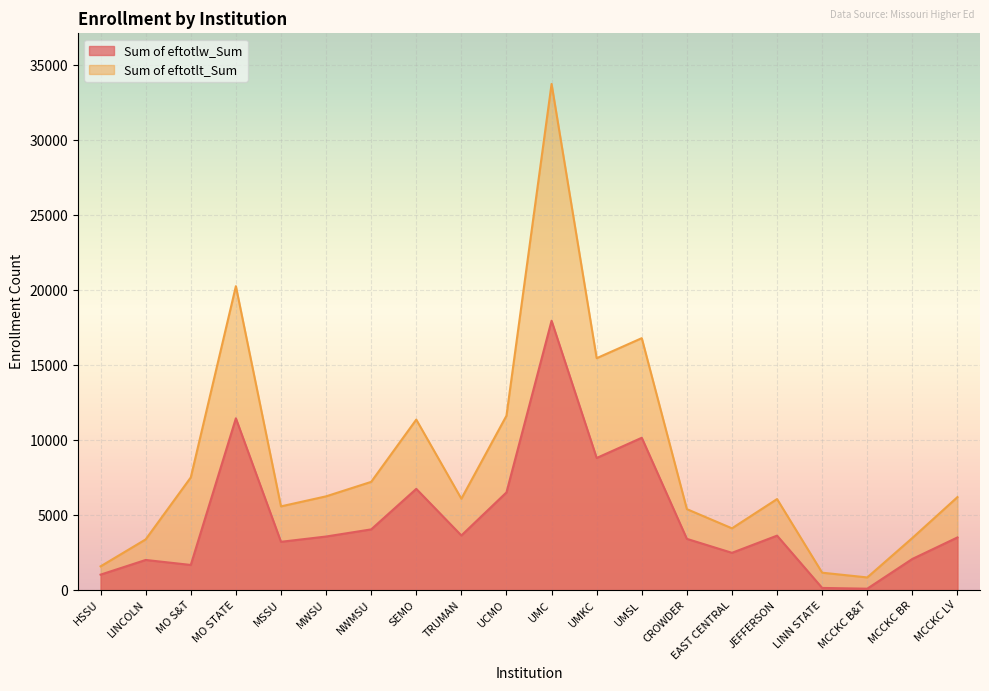

What is the approximate value of Sum of eftotlt_Sum at MSSU?

5591